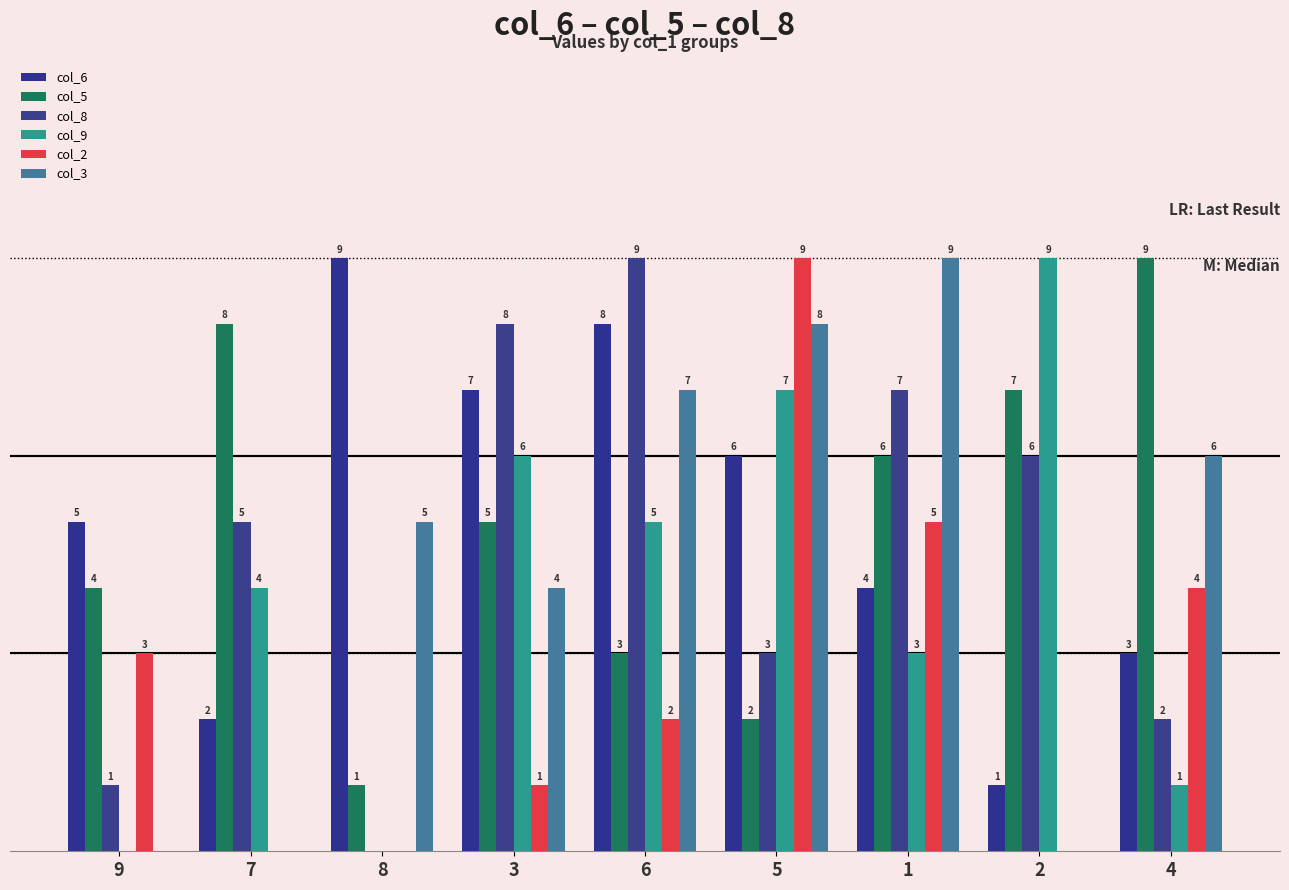

List the labels in order of col_2 value, largest first.

5, 1, 4, 9, 6, 3, 7, 8, 2